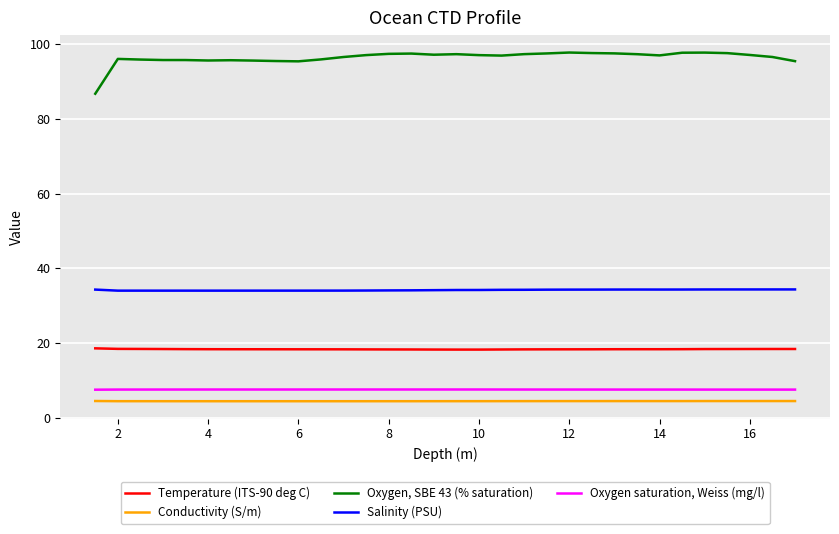

True or false: Oxygen saturation, Weiss (mg/l) and Temperature (ITS-90 deg C) cross at least once.

False